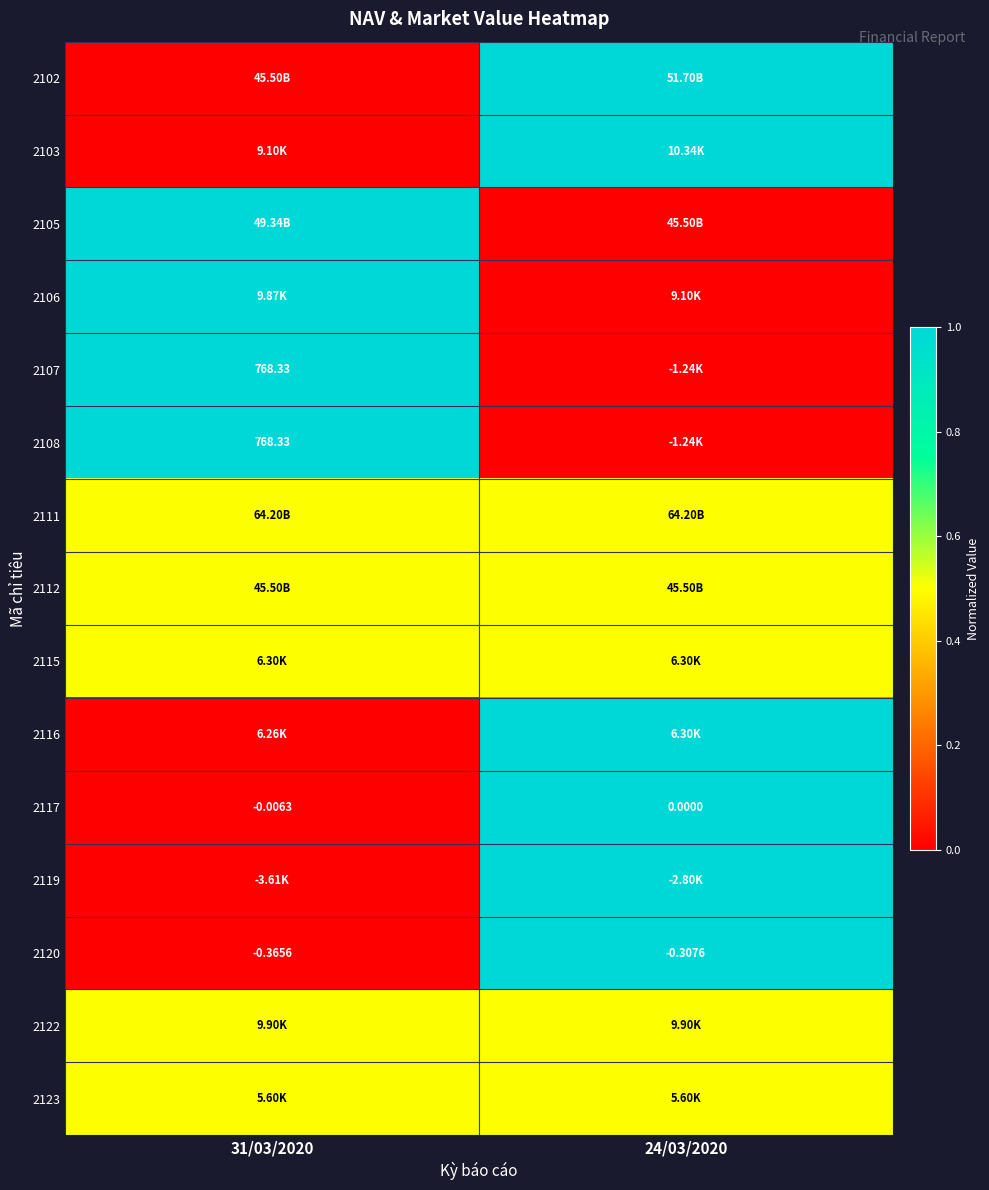

The 2106 series shows 1.0 at 31/03/2020. True or false?

True